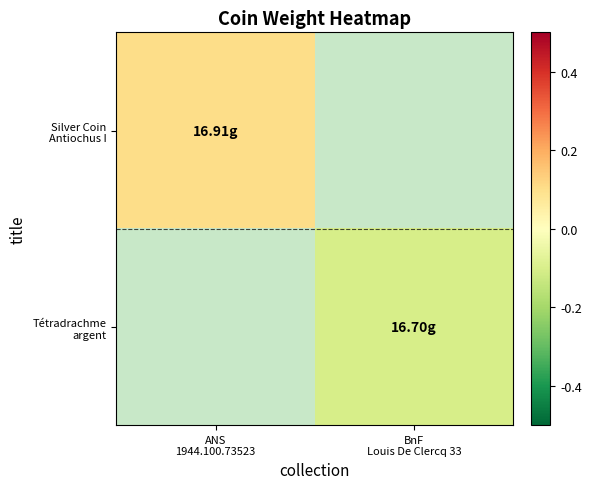

What is the approximate value of Silver Coin Antiochus I at ANS 1944.100.73523?

0.1